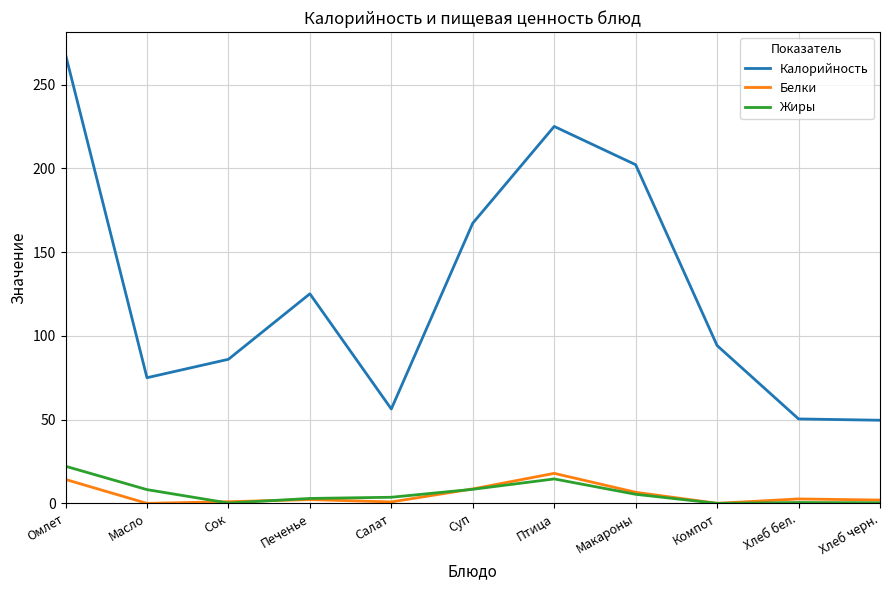

What is the difference between the Калорийность values at Птица and Салат?

168.7